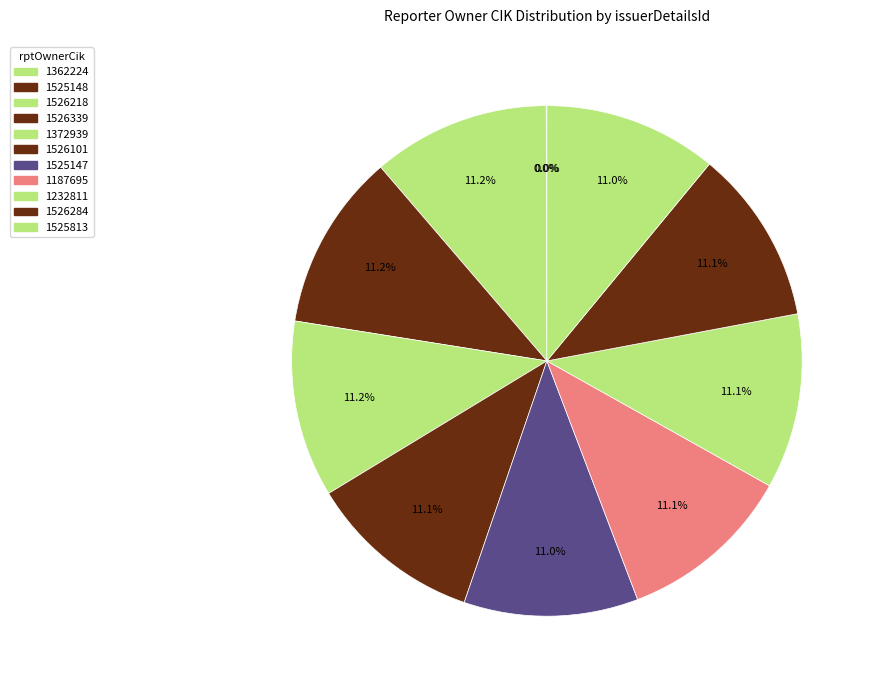

How many segments does this pie chart have?

11